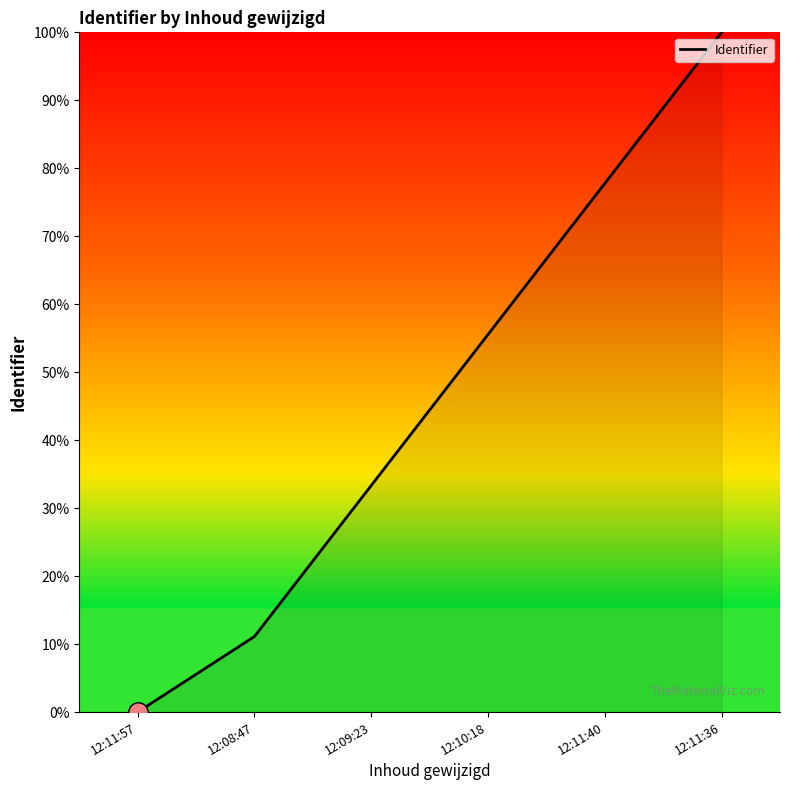

Approximately how many times larger is the value at 12:09:23 compared to 12:11:40?

0.4